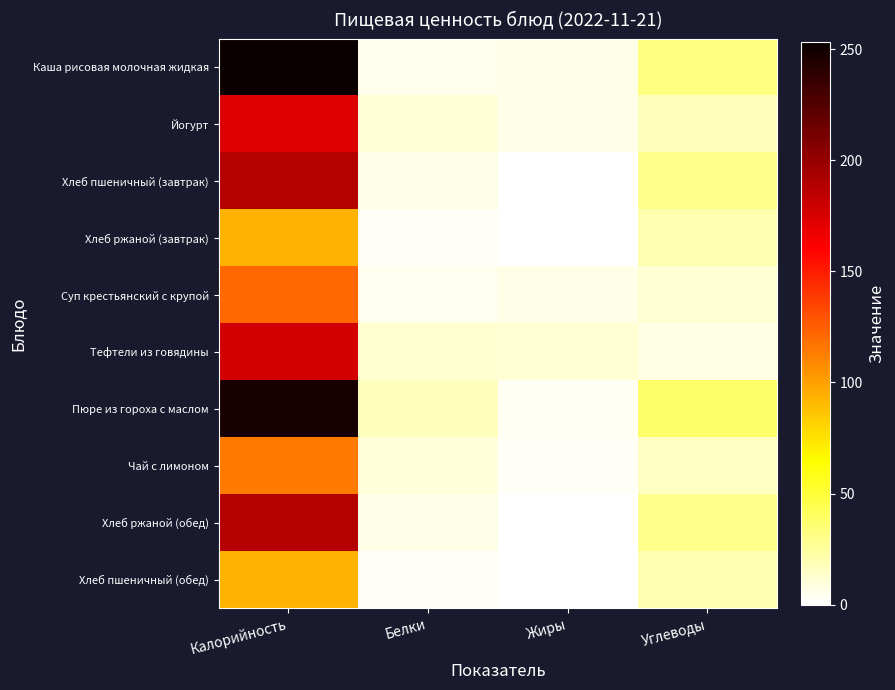

Reading left to right, extract all data points from this chart.

Каша рисовая молочная жидкая: Калорийность=253.1	Белки=5.1	Жиры=6.6	Углеводы=32.6
Йогурт: Калорийность=174.0	Белки=10.0	Жиры=6.4	Углеводы=17.0
Хлеб пшеничный (завтрак): Калорийность=188.0	Белки=6.0	Жиры=0.3	Углеводы=29.0
Хлеб ржаной (завтрак): Калорийность=93.0	Белки=2.0	Жиры=0.0	Углеводы=20.0
Суп крестьянский с крупой: Калорийность=120.7	Белки=4.9	Жиры=6.2	Углеводы=11.2
Тефтели из говядины: Калорийность=177.8	Белки=12.4	Жиры=10.9	Углеводы=7.5
Пюре из гороха с маслом: Калорийность=248.1	Белки=17.4	Жиры=3.9	Углеводы=38.4
Чай с лимоном: Калорийность=114.7	Белки=9.0	Жиры=2.3	Углеводы=15.4
Хлеб ржаной (обед): Калорийность=188.0	Белки=6.0	Жиры=0.3	Углеводы=29.0
Хлеб пшеничный (обед): Калорийность=93.0	Белки=2.0	Жиры=0.0	Углеводы=20.0